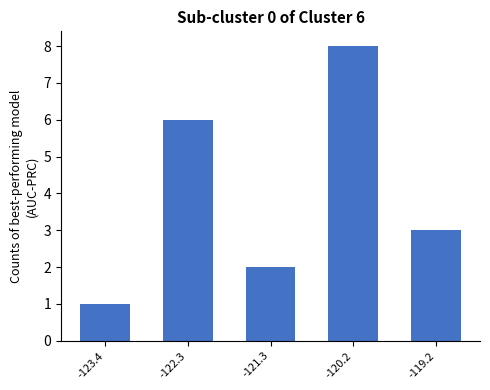

Which category has the highest value across all series?

-120.2